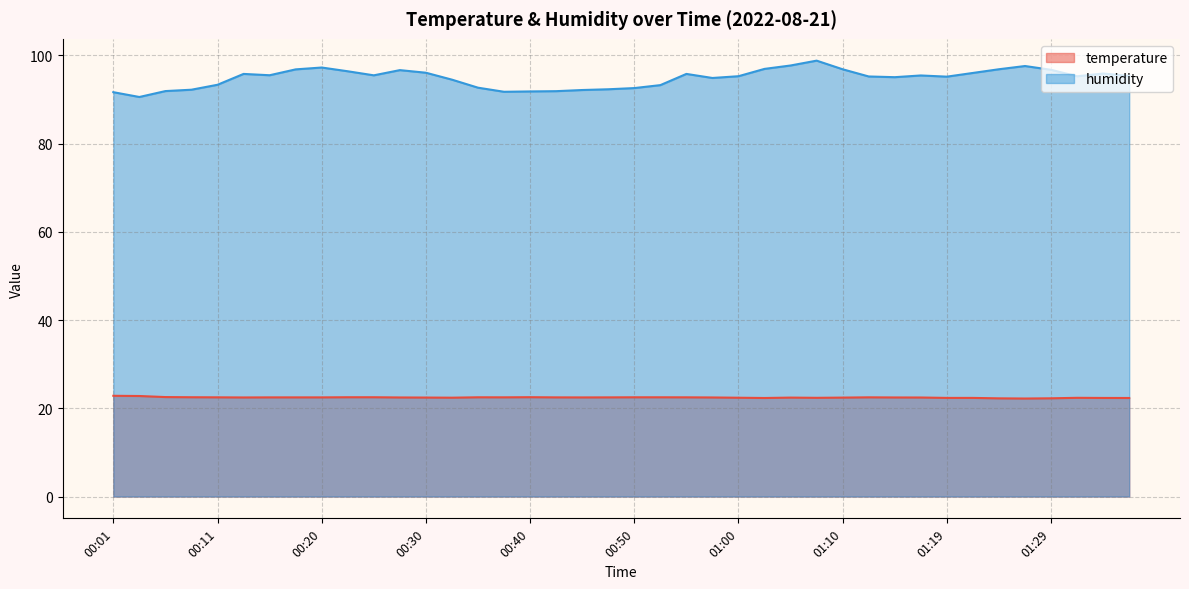

Is the value of humidity at 00:13 greater than the value of temperature at 00:32?

Yes